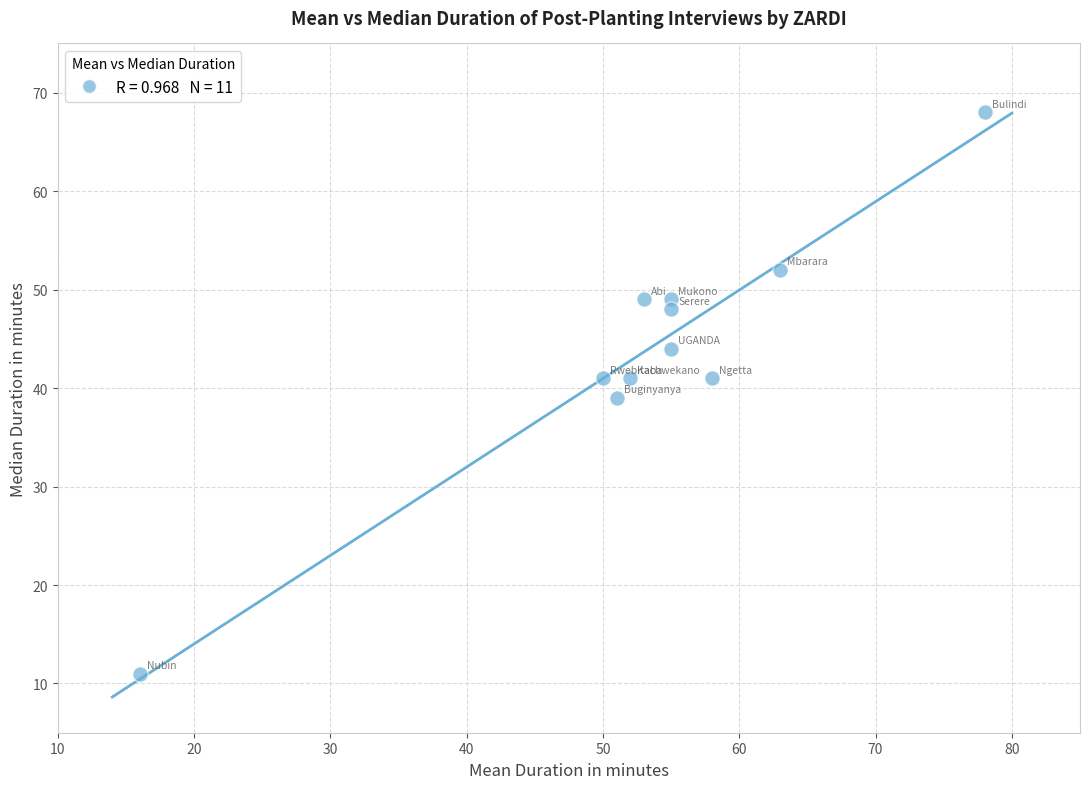

What is the range of X values (max minus min)?

62